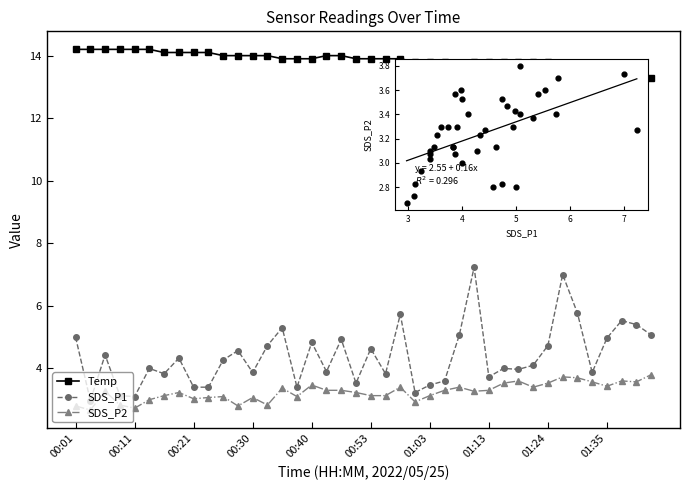

Which series has the largest total across all categories?

Temp